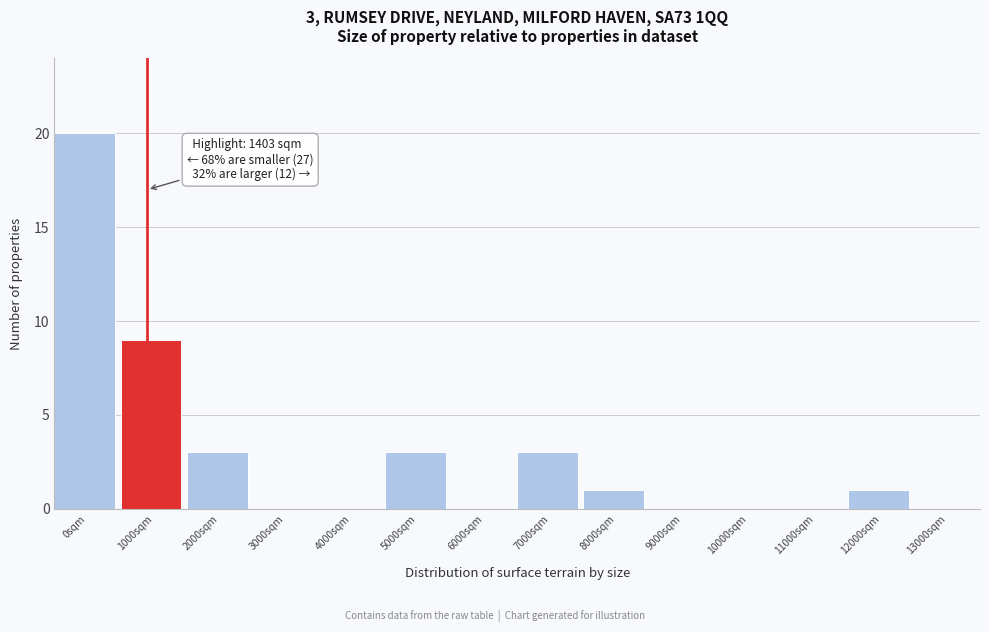

Reading right to left, what are all the values shown in this chart?

13000sqm=0	12000sqm=1	11000sqm=0	10000sqm=0	9000sqm=0	8000sqm=1	7000sqm=3	6000sqm=0	5000sqm=3	4000sqm=0	3000sqm=0	2000sqm=3	1000sqm=9	0sqm=20